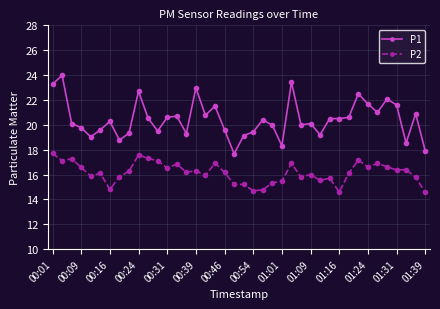

What is the value of the P2 point at the 26th from the left?

16.9